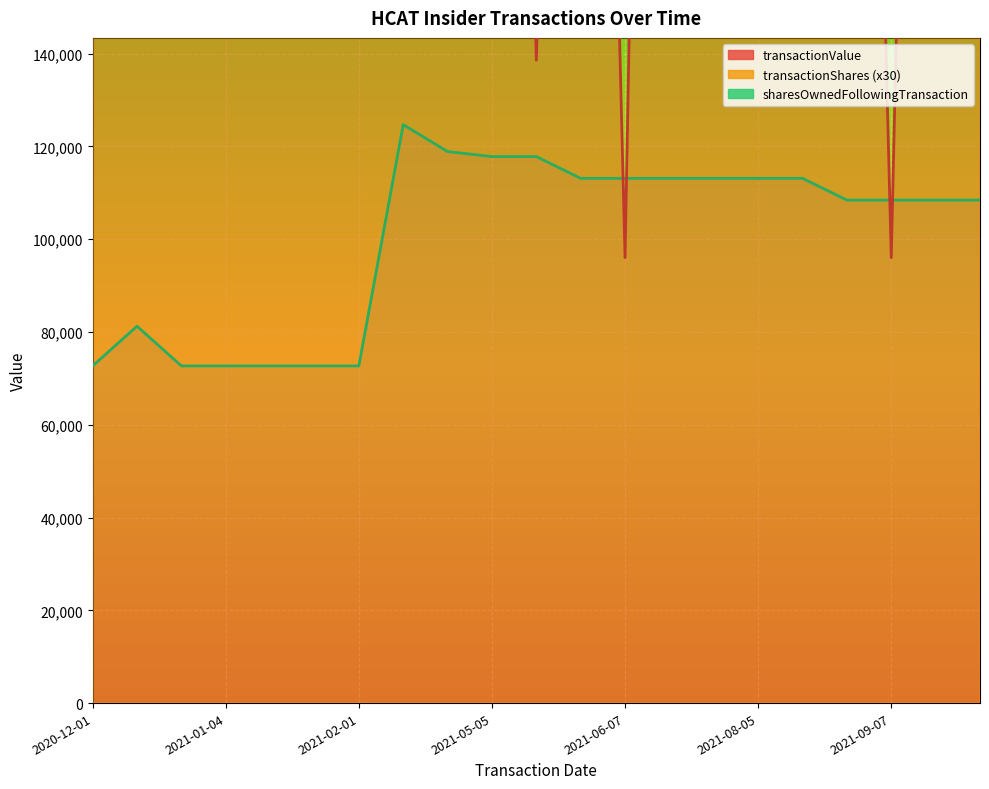

What are all the series names shown in the legend?

transactionValue, transactionShares, sharesOwnedFollowingTransaction